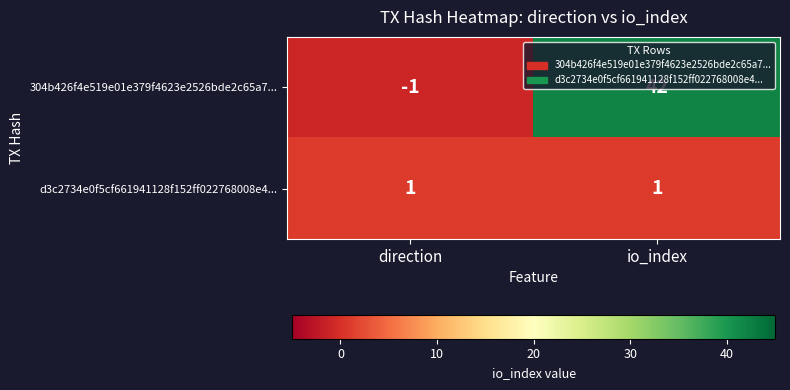

What is the spread (max minus min) of values at direction?

2